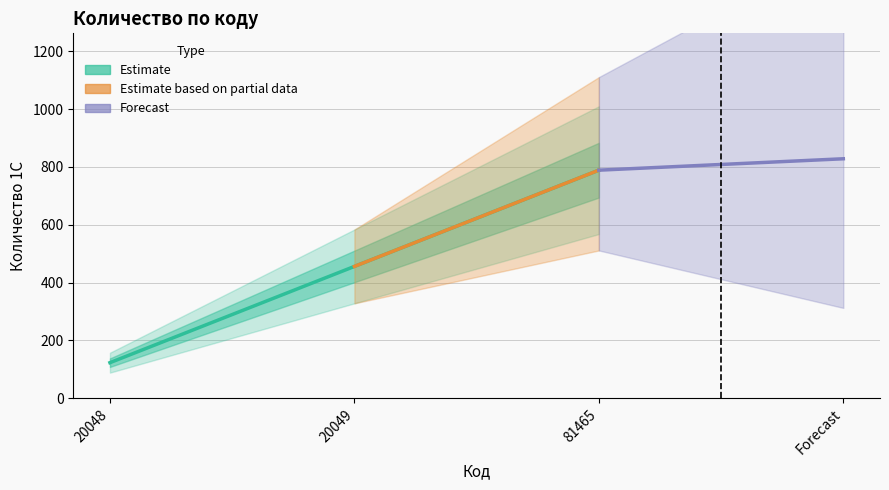

Count the values in the range 123 to 789.

3